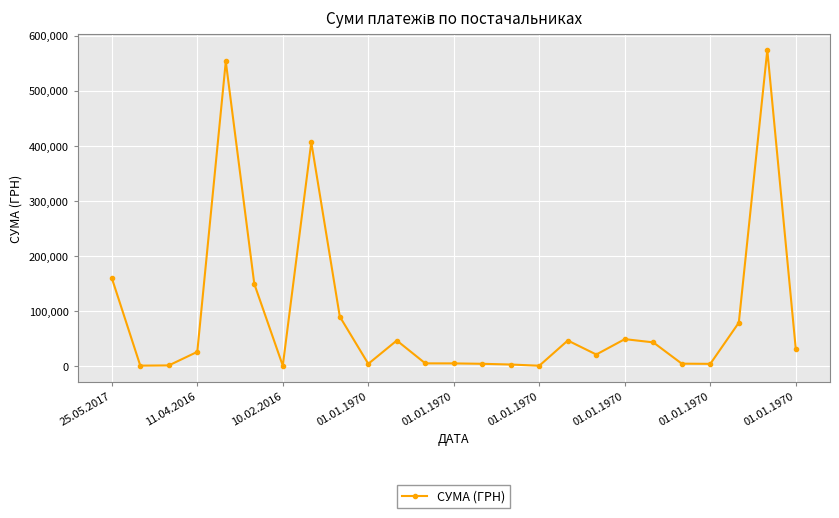

True or false: the data has more than 1 interior local peaks.

True